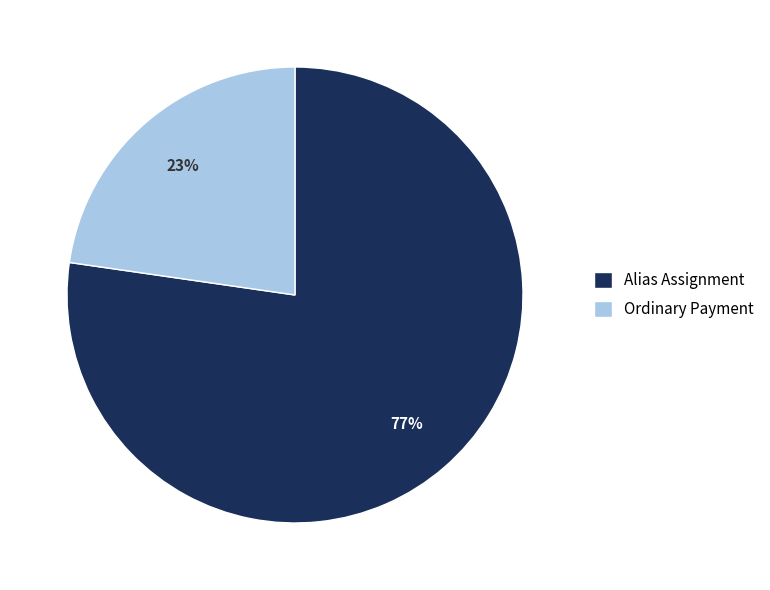

Rank the categories by value from lowest to highest.

Ordinary Payment, Alias Assignment